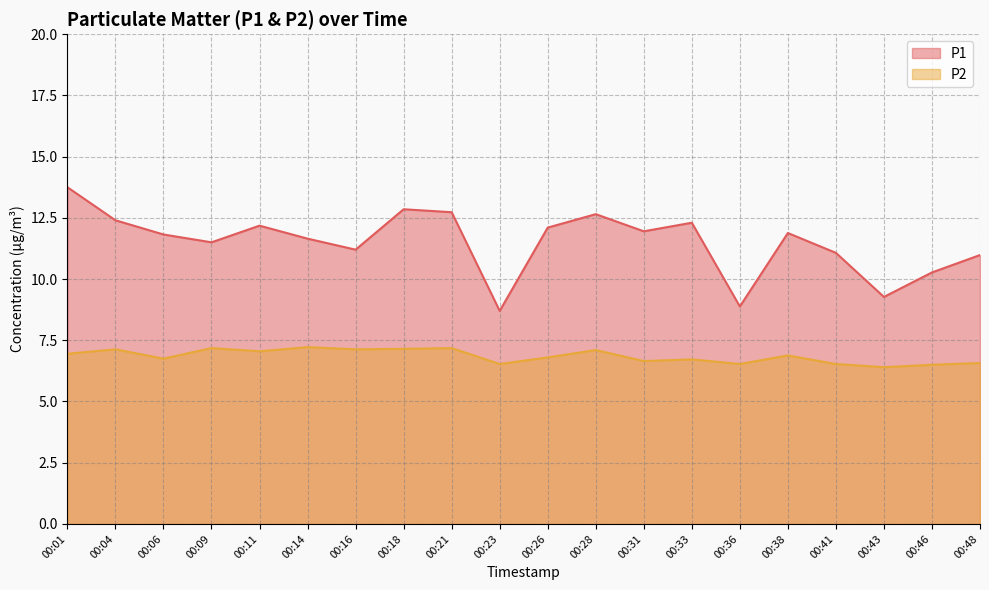

What is the value of the P1 point at the 6th from the left?

11.7